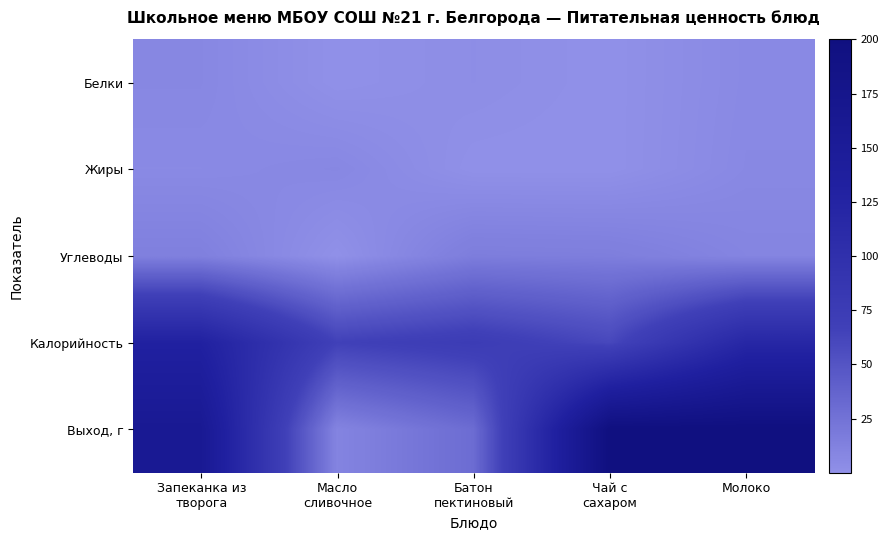

Reading right to left, transcribe all the data shown in this chart.

Белки: Молоко=5.8	Чай с
сахаром=0.1	Батон
пектиновый=2.4	Масло
сливочное=0.1	Запеканка из
творога=7.2
Жиры: Молоко=6.4	Чай с
сахаром=0.0	Батон
пектиновый=0.1	Масло
сливочное=7.2	Запеканка из
творога=5.5
Углеводы: Молоко=9.4	Чай с
сахаром=15.2	Батон
пектиновый=15.9	Масло
сливочное=0.1	Запеканка из
творога=13.3
Калорийность: Молоко=118.4	Чай с
сахаром=60.5	Батон
пектиновый=73.9	Масло
сливочное=66.1	Запеканка из
творога=131.2
Выход, г: Молоко=200.0	Чай с
сахаром=200.0	Батон
пектиновый=30.0	Масло
сливочное=10.0	Запеканка из
творога=160.0